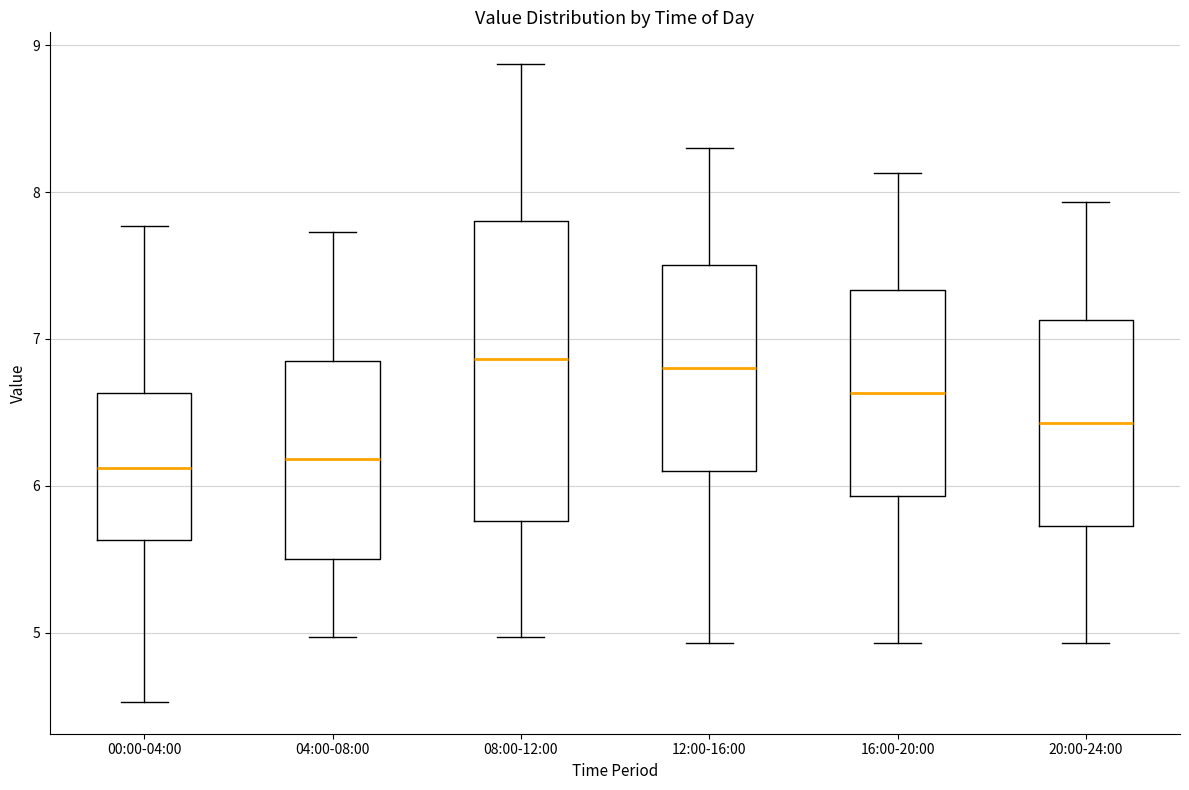

Reading left to right, read every box against the y-axis: the position of its median line, the range the box covers, and the ends of its whiskers. The values are not printed on the chart, so give them approximately, as read against the axis.

00:00-04:00: median 6.1, box 5.6 to 6.6, whiskers 4.5 to 7.8
04:00-08:00: median 6.2, box 5.5 to 6.9, whiskers 5.0 to 7.7
08:00-12:00: median 6.9, box 5.8 to 7.8, whiskers 5.0 to 8.9
12:00-16:00: median 6.8, box 6.1 to 7.5, whiskers 4.9 to 8.3
16:00-20:00: median 6.6, box 5.9 to 7.3, whiskers 4.9 to 8.1
20:00-24:00: median 6.4, box 5.7 to 7.1, whiskers 4.9 to 7.9